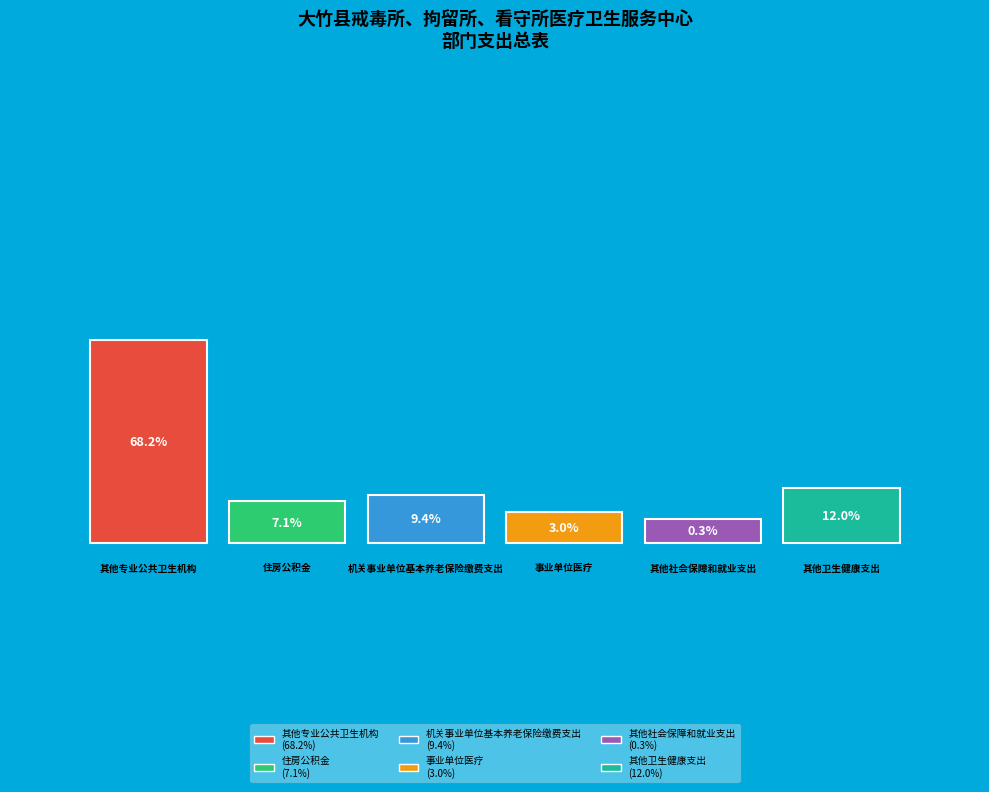

To the nearest percent, what is the average slice percentage?

17%